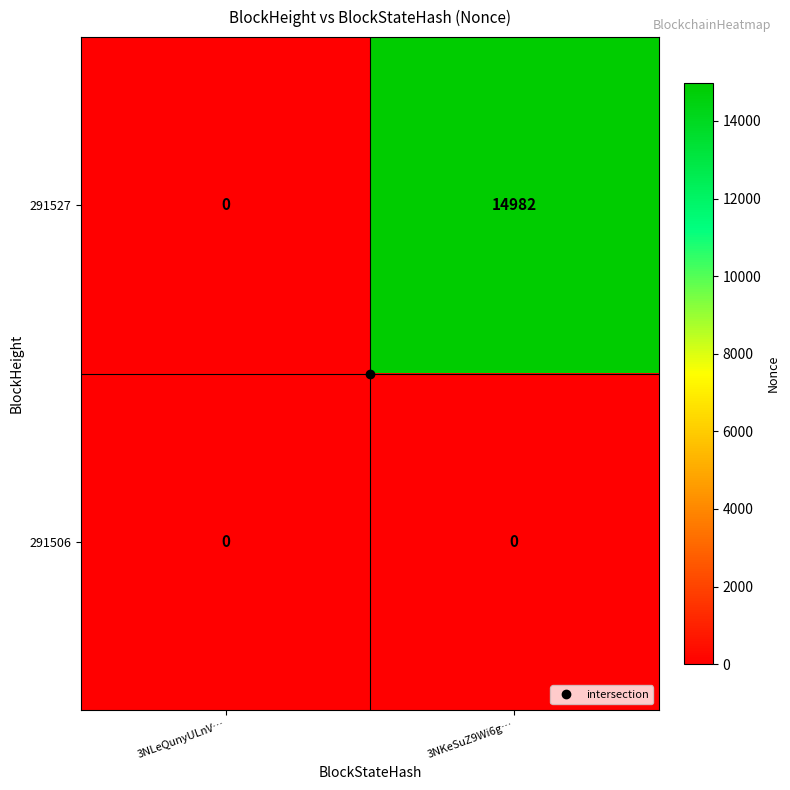

How many data points in 291527 are less than 14982?

1